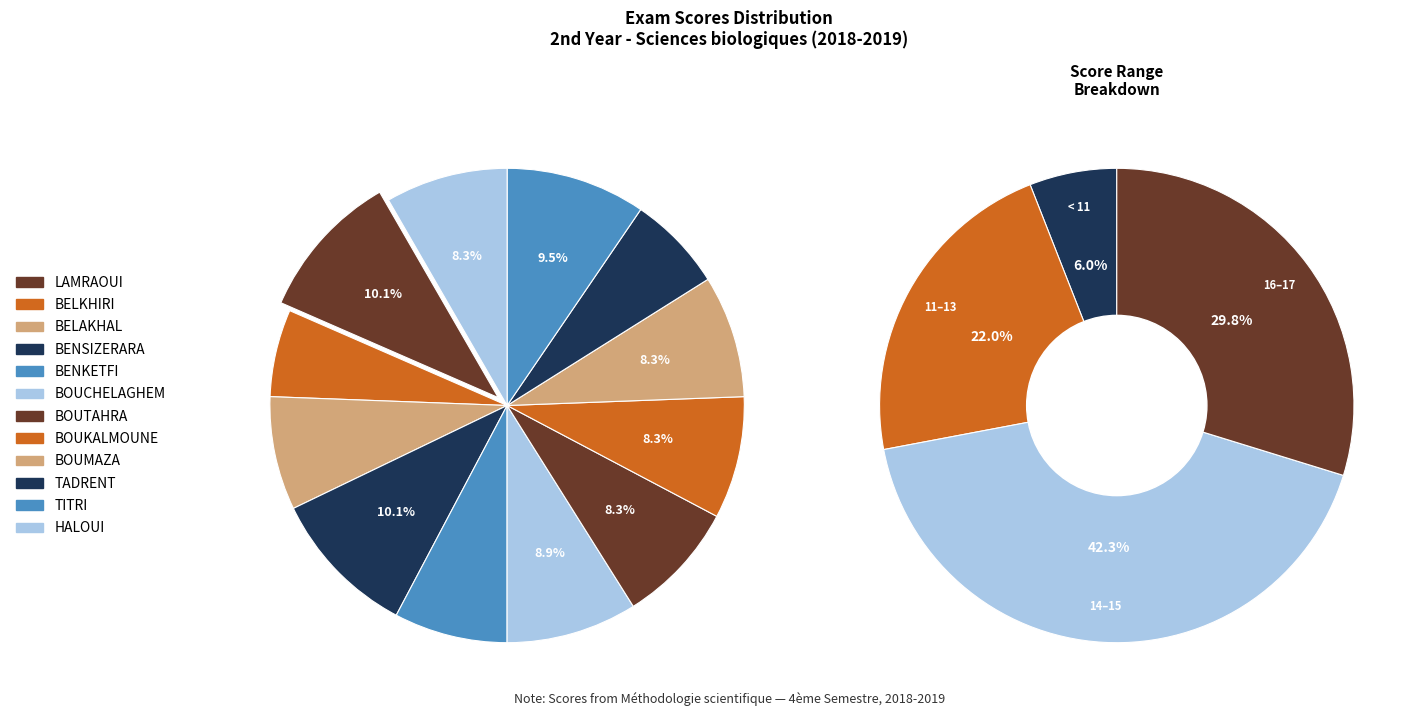

To the nearest percent, what portion does BELAKHAL  BOUTHEINA represent?

8%